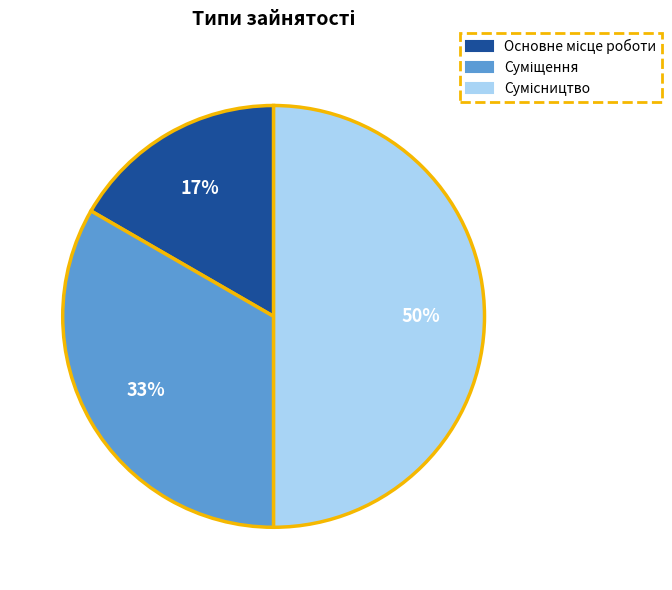

To the nearest percent, what is the average slice percentage?

33%